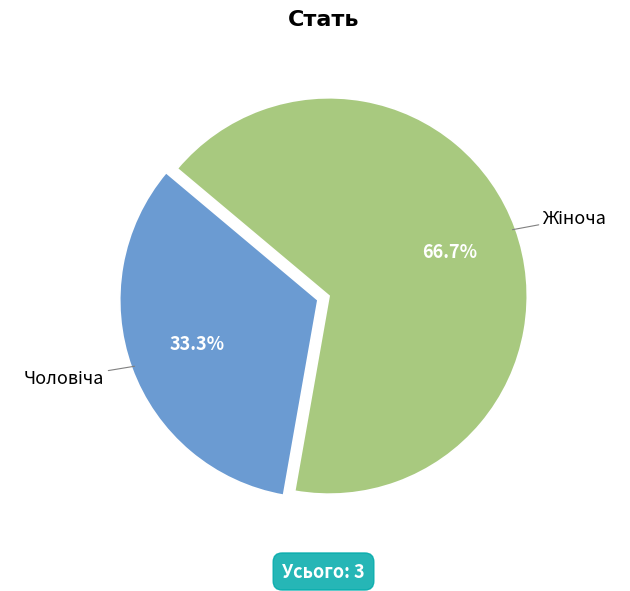

Is there any slice that represents more than half of the pie?

Yes